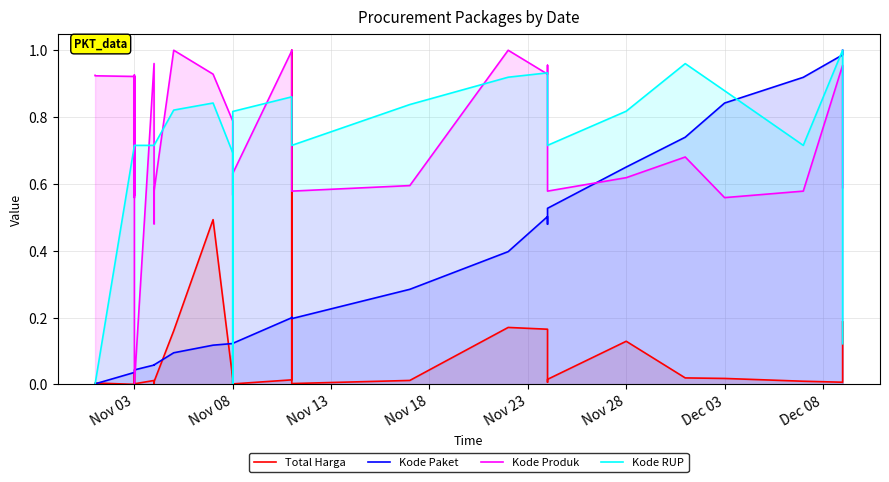

How many data points in Kode RUP are above 0?

33